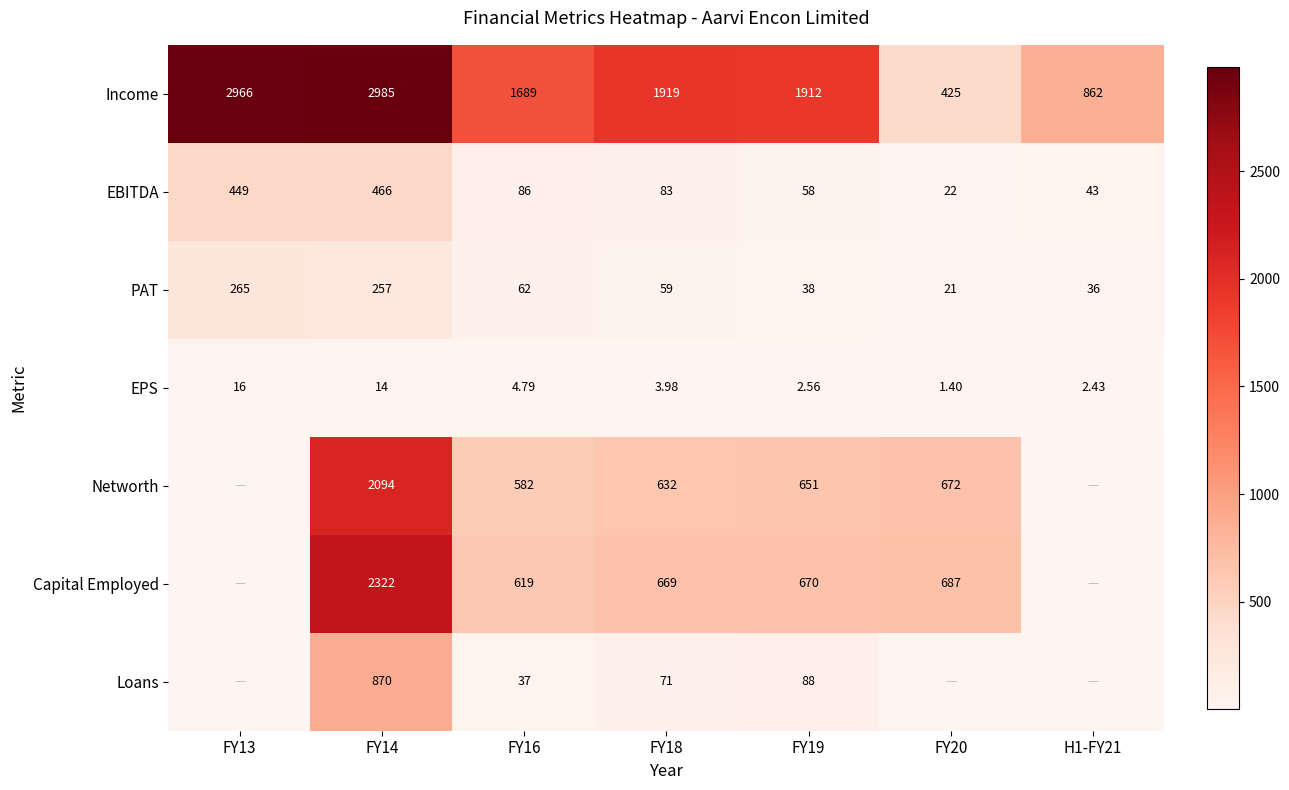

Rank the series at FY19 from highest to lowest value.

Income, Capital Employed, Networth, Loans, EBITDA, PAT, EPS